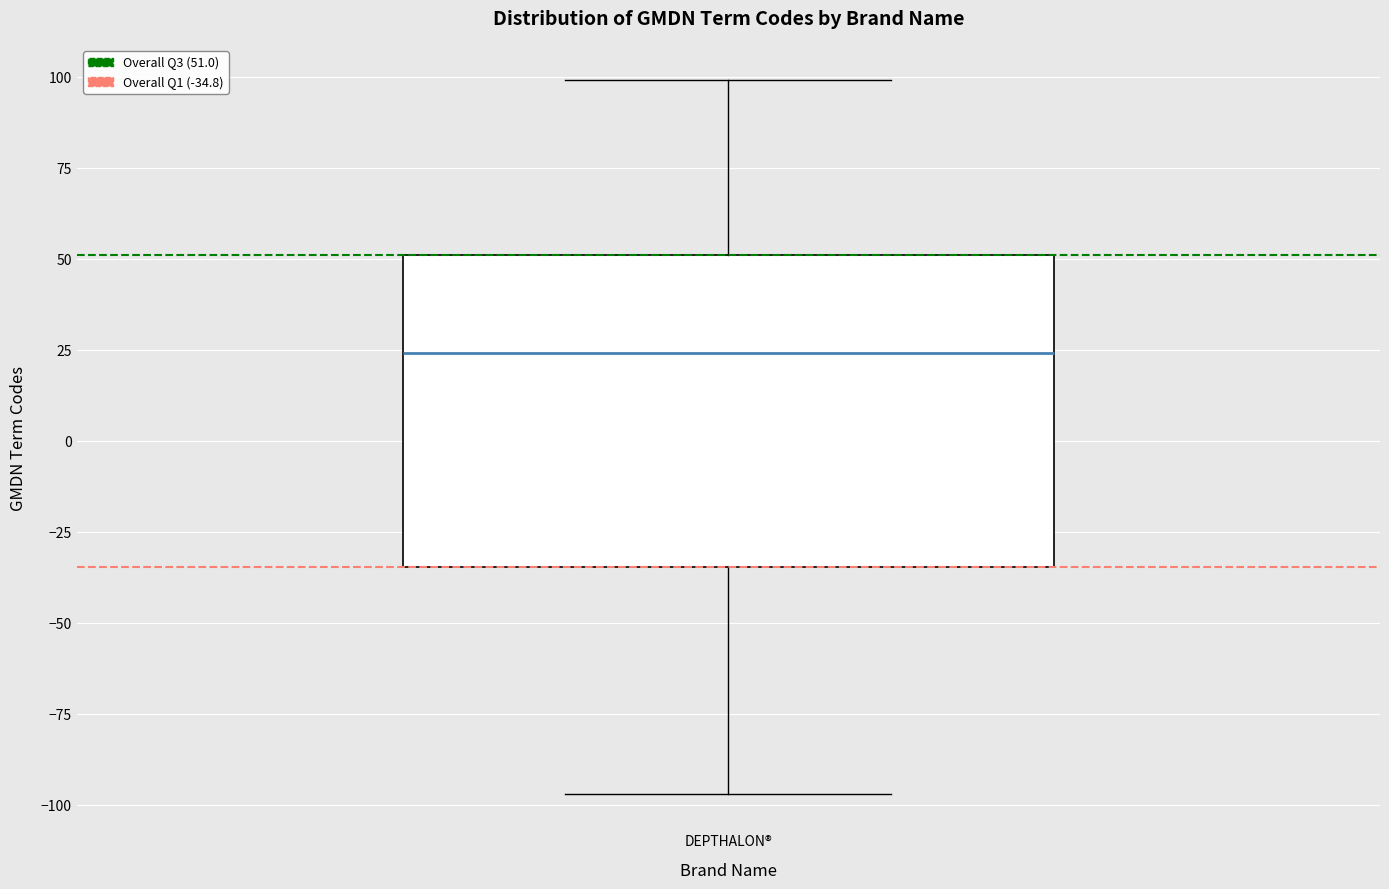

Where does the upper whisker of the box for DEPTHALON® end on the y-axis? The values are not printed on the chart, so give them approximately, as read against the axis.

100